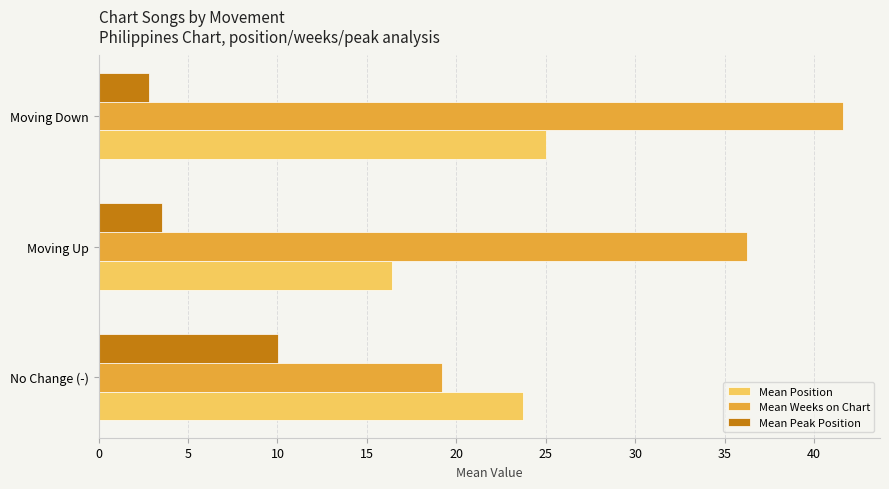

Which series has the largest total across all categories?

Mean Weeks on Chart